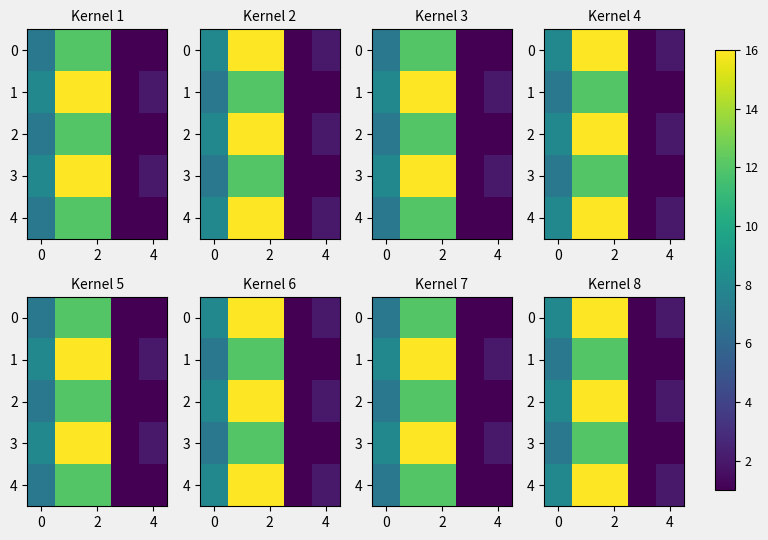

Rank the series by their maximum value, from highest to lowest.

row_0, row_2, row_4, row_1, row_3